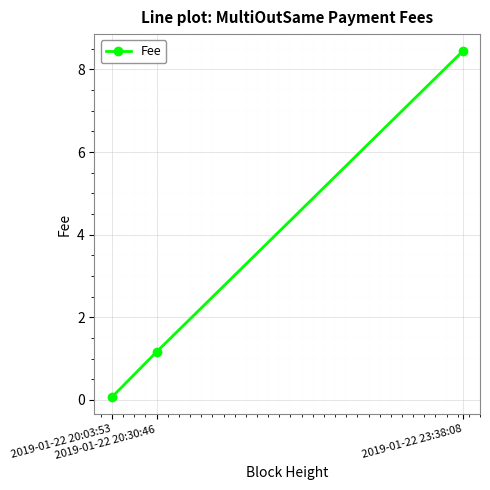

What is the sum of the values at 2019-01-22 20:30:46 and 2019-01-22 23:38:08?

9.6